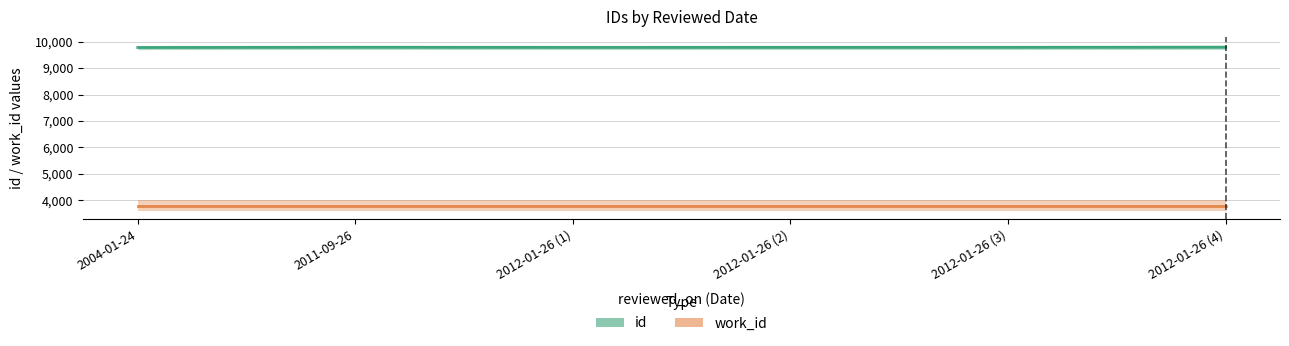

What is the sum of all work_id values?

22782